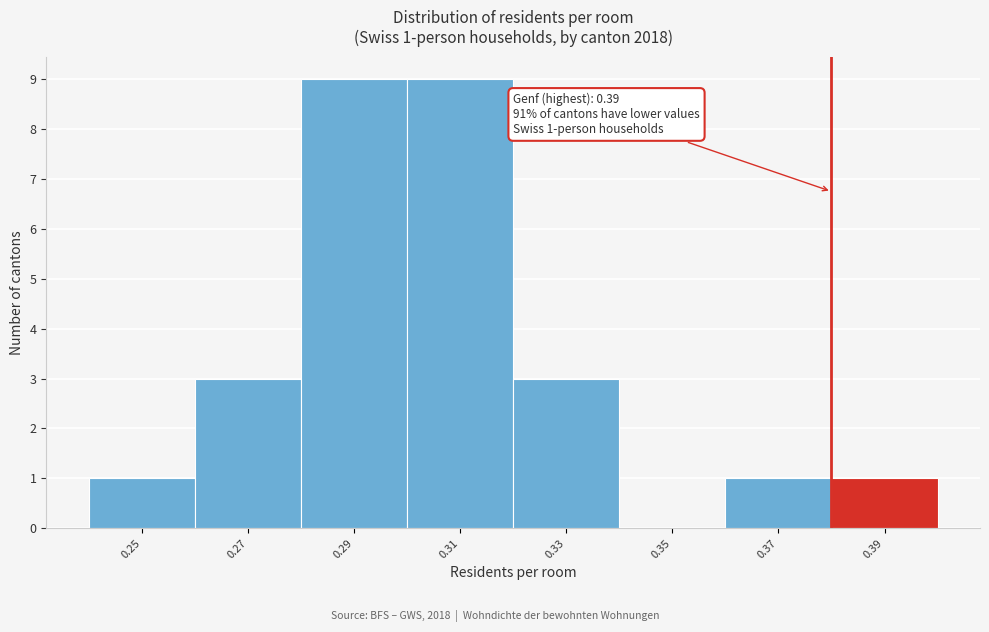

Reading left to right, what are all the values shown in this chart?

0.25=1	0.27=3	0.29=9	0.31=9	0.33=3	0.35=0	0.37=1	0.39=1